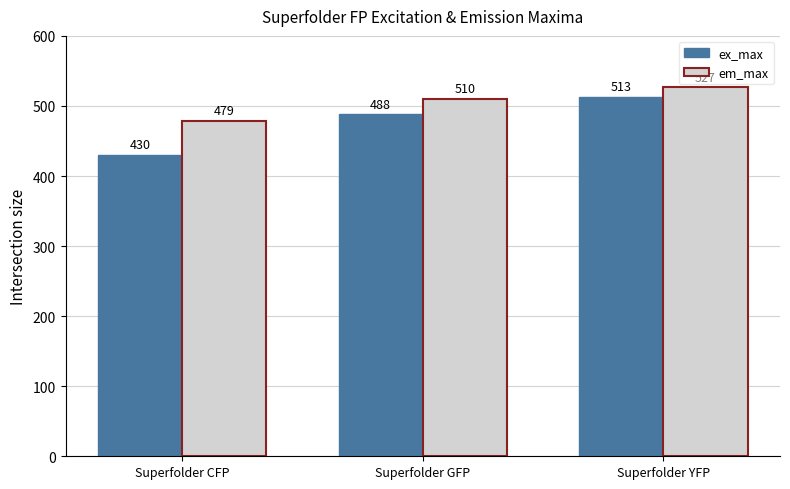

Which series has the largest range (max minus min)?

ex_max